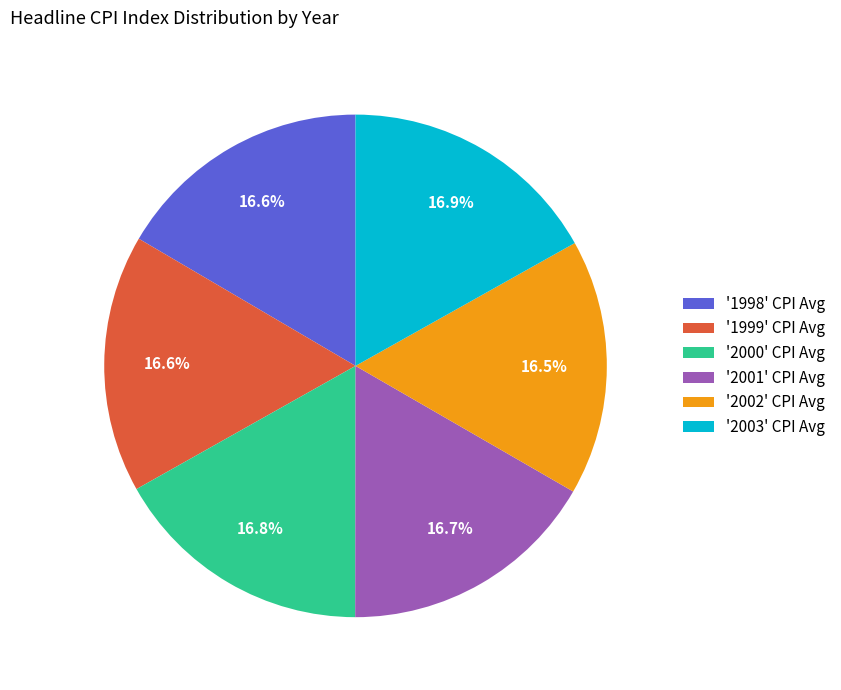

Do '2002' CPI Avg and '1998' CPI Avg together represent more than half of the pie?

No